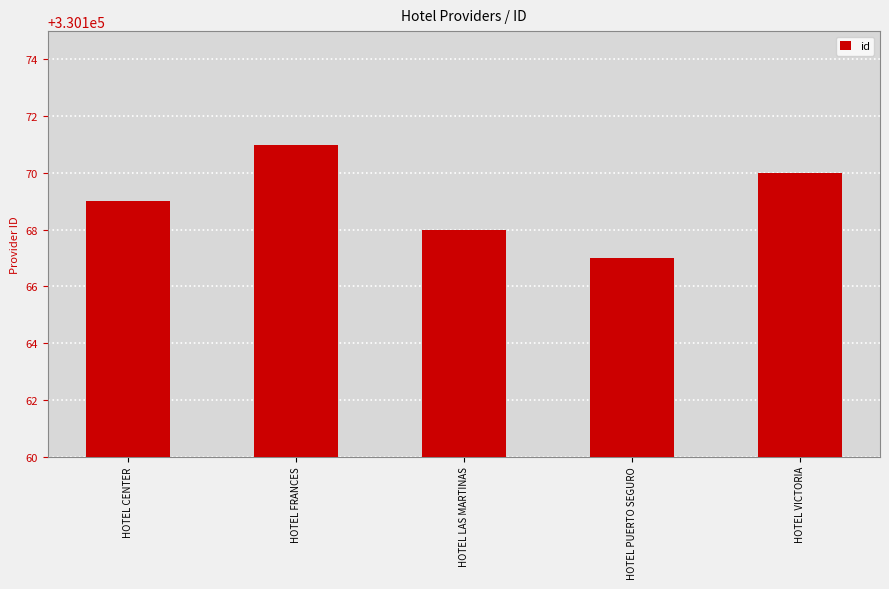

What is the average value?

330169